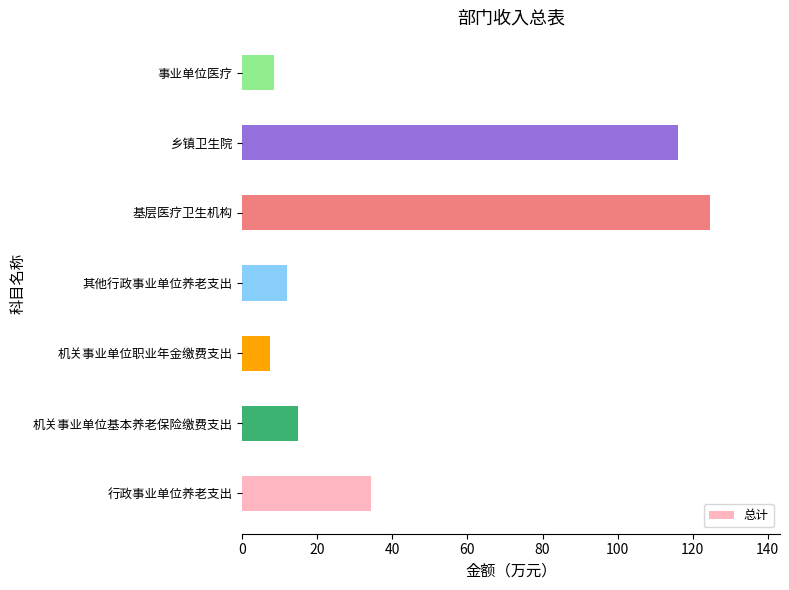

What is the difference between the maximum and minimum values?

117.1